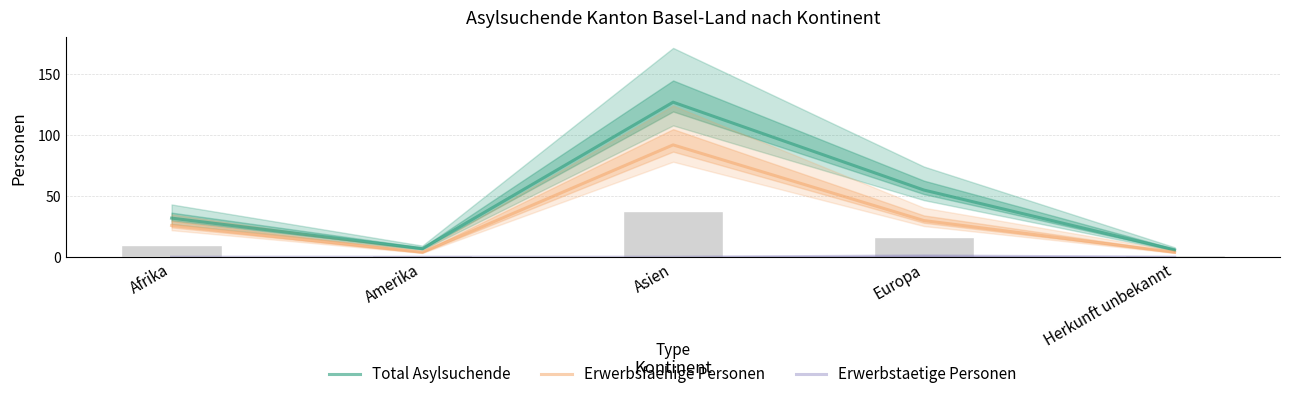

The Total Asylsuchende series shows 7 at Amerika. True or false?

True